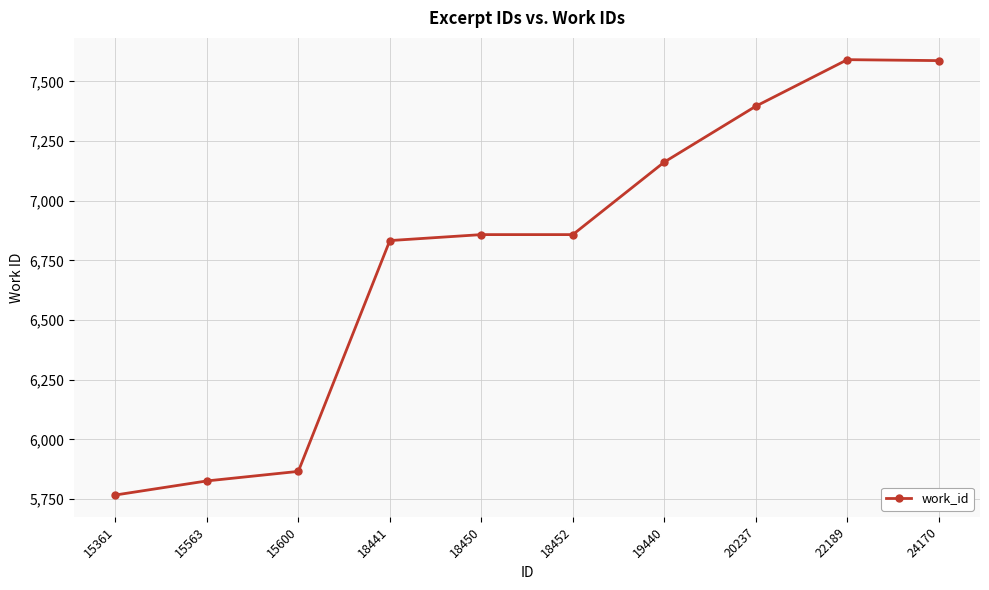

What is the sum of all values?

67744